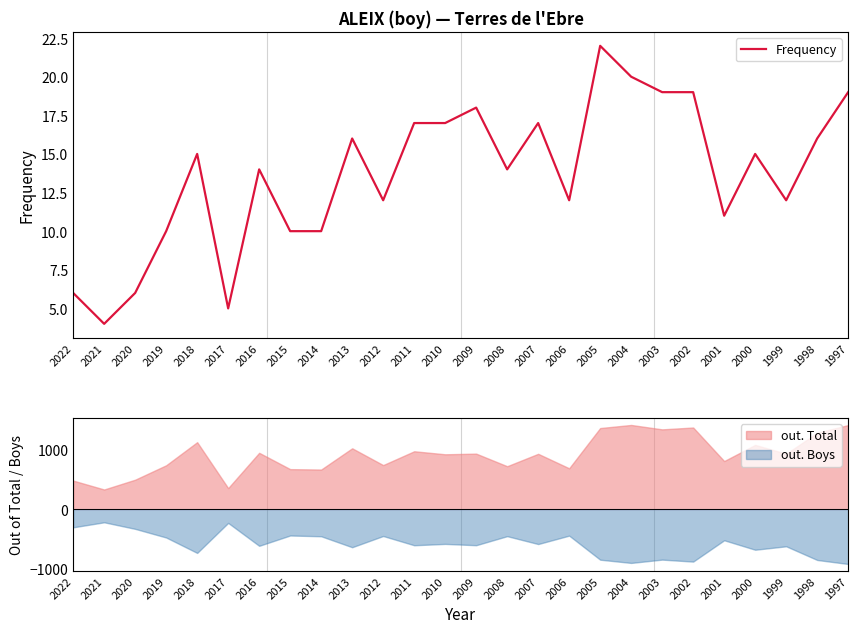

Which has a higher value, 2011 or 1999?

2011